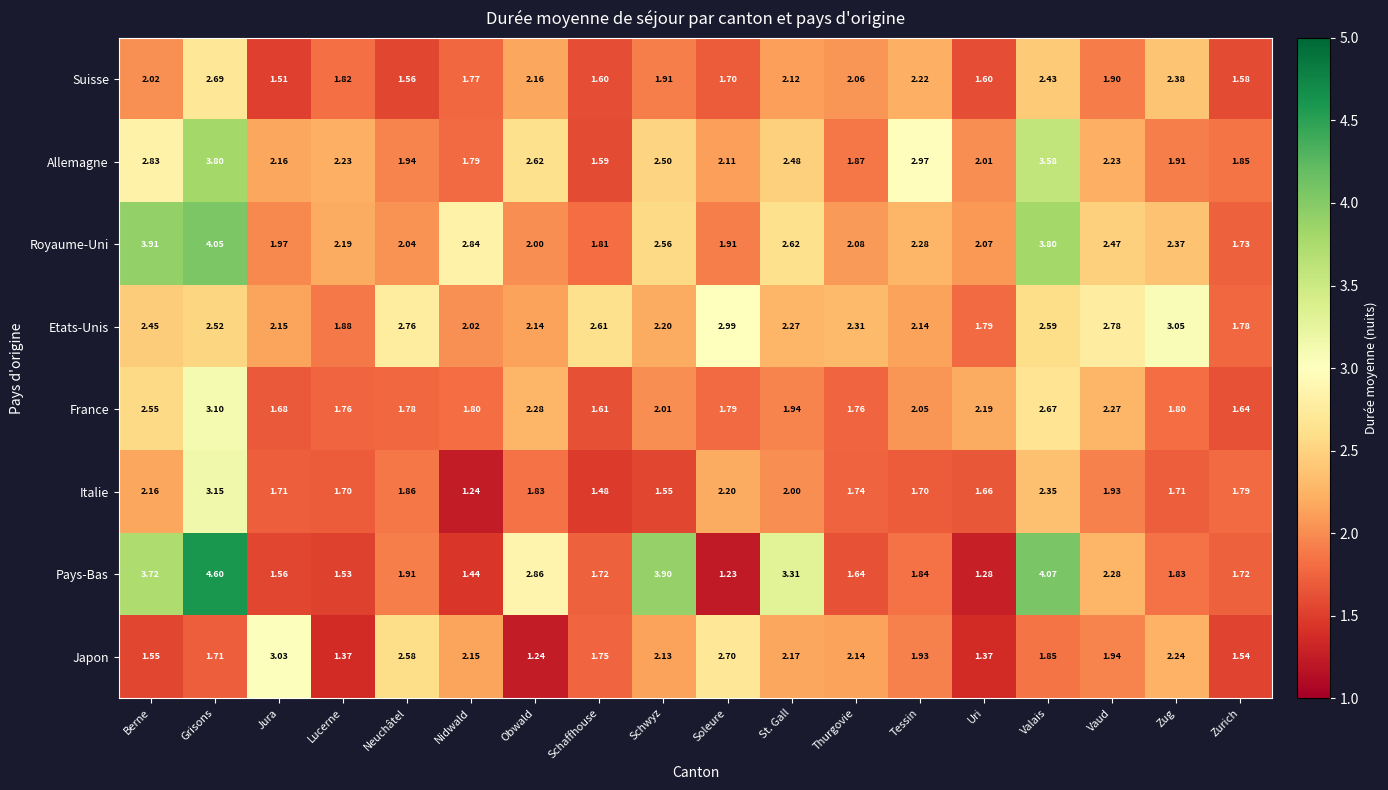

Rank the series by their maximum value, from highest to lowest.

Pays-Bas, Royaume-Uni, Allemagne, Italie, France, Etats-Unis, Japon, Suisse